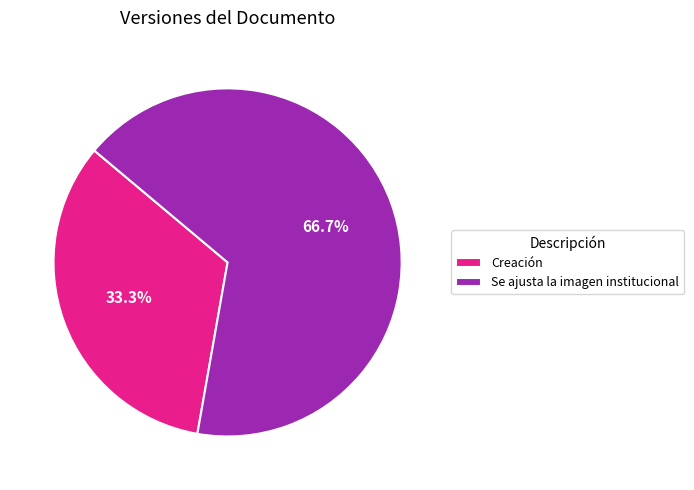

Is there any slice that represents more than half of the pie?

Yes